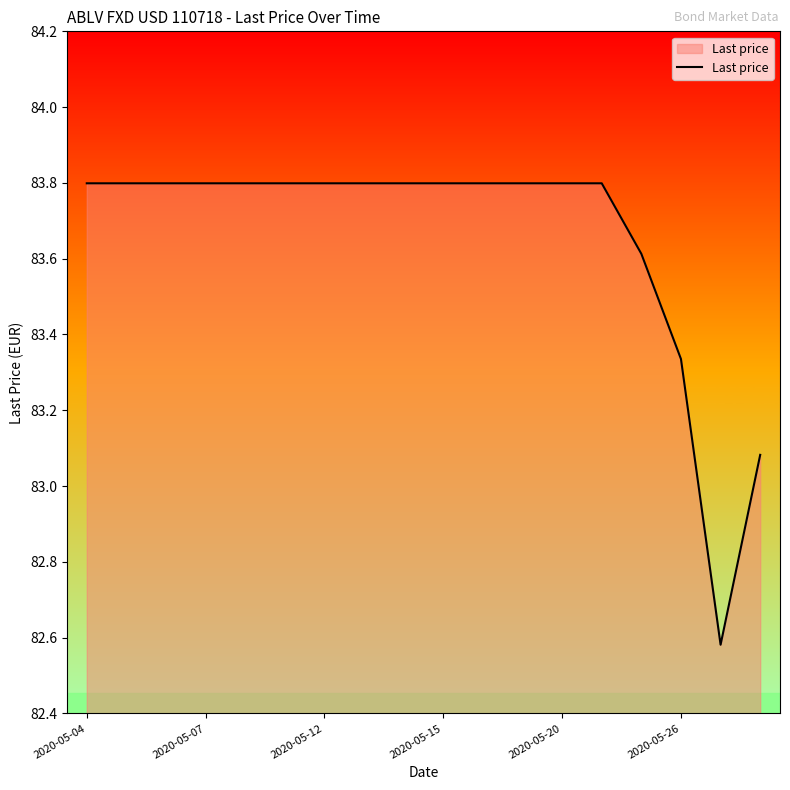

What is the maximum value shown in the chart?

83.8